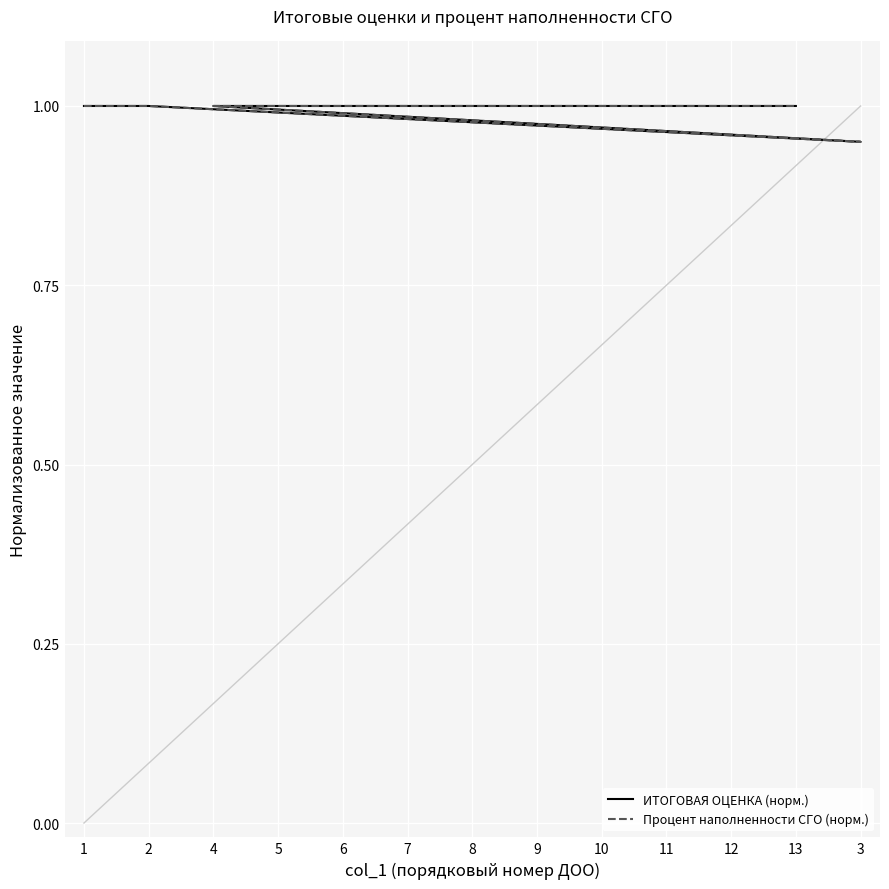

What is the value of the ИТОГОВАЯ ОЦЕНКА (норм.) point at the 10th from the left?

1.0